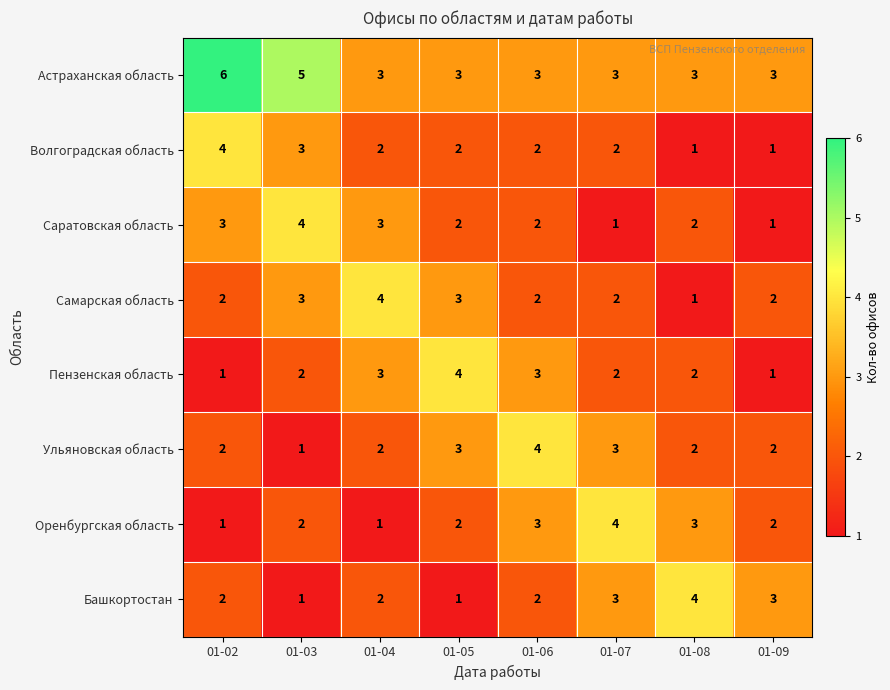

Which series has the largest total across all categories?

Астраханская область